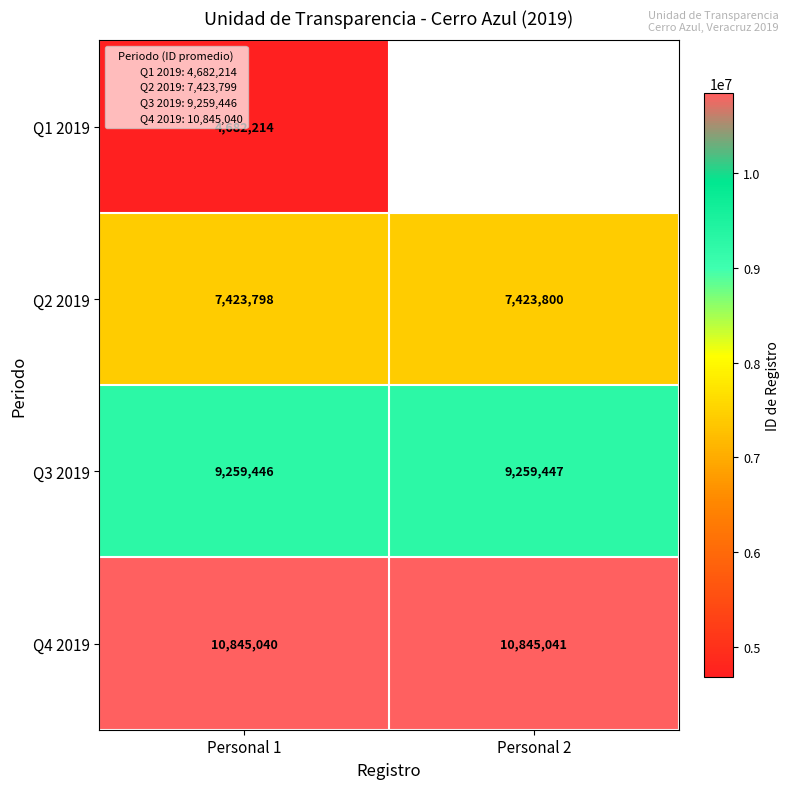

How many distinct data groups are displayed?

4